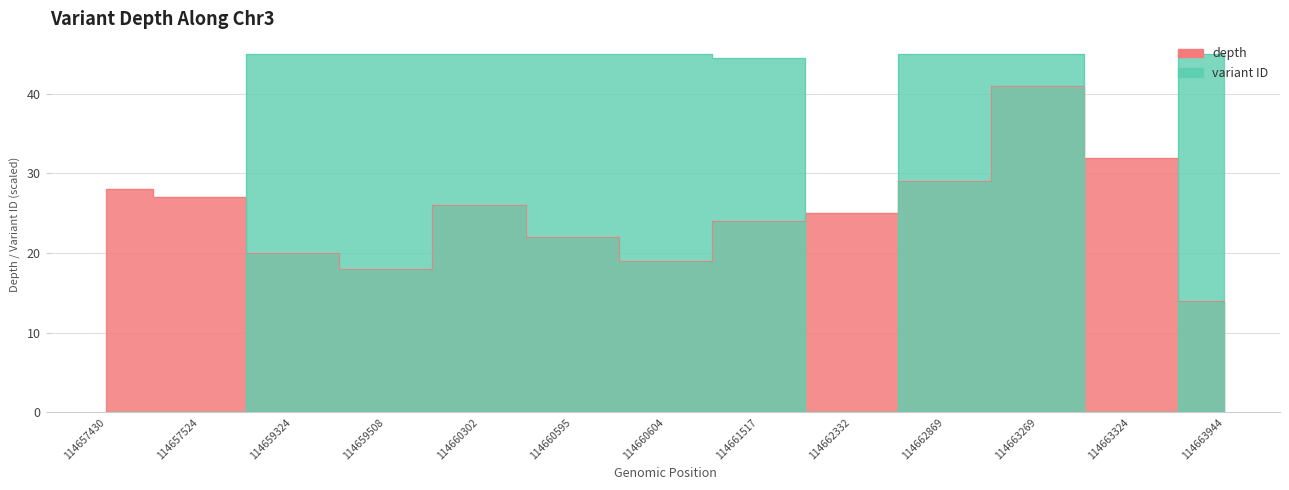

At which label does depth first exceed 25?

114657430